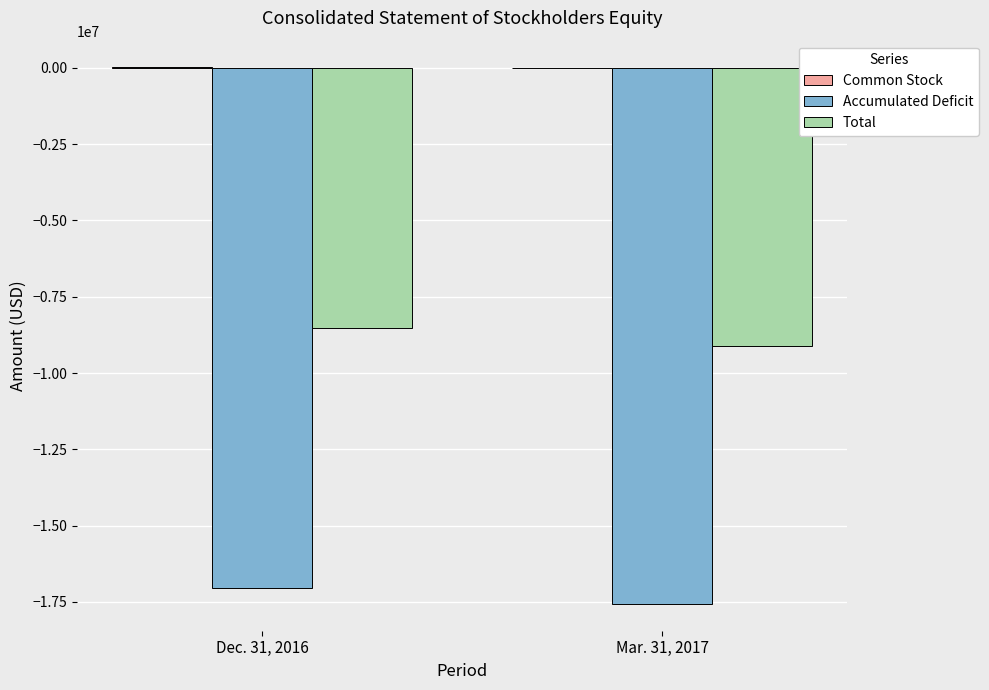

What is the sum of all Total values?

-17632046